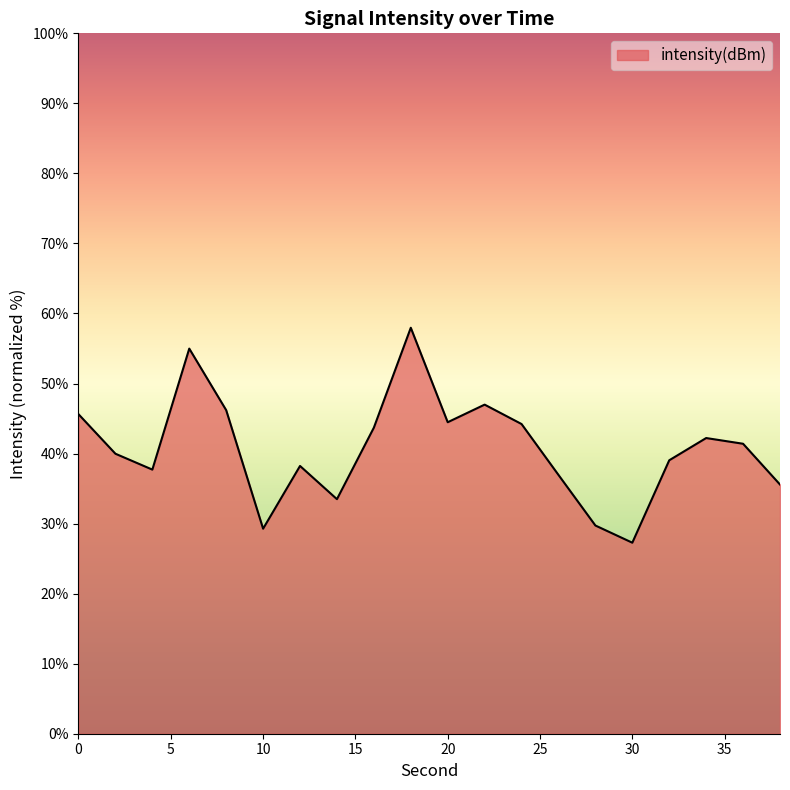

What is the minimum value shown in the chart?

27.3